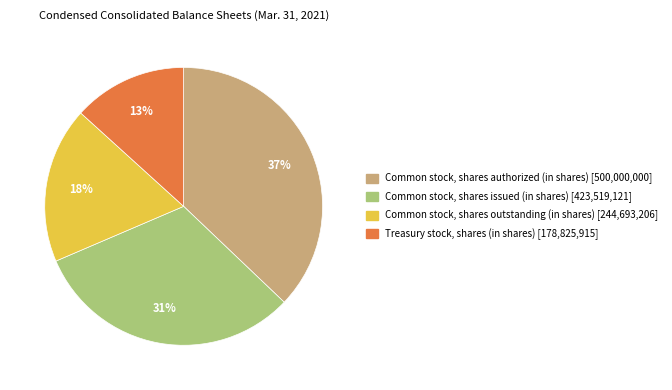

Is there a majority slice in this chart?

No